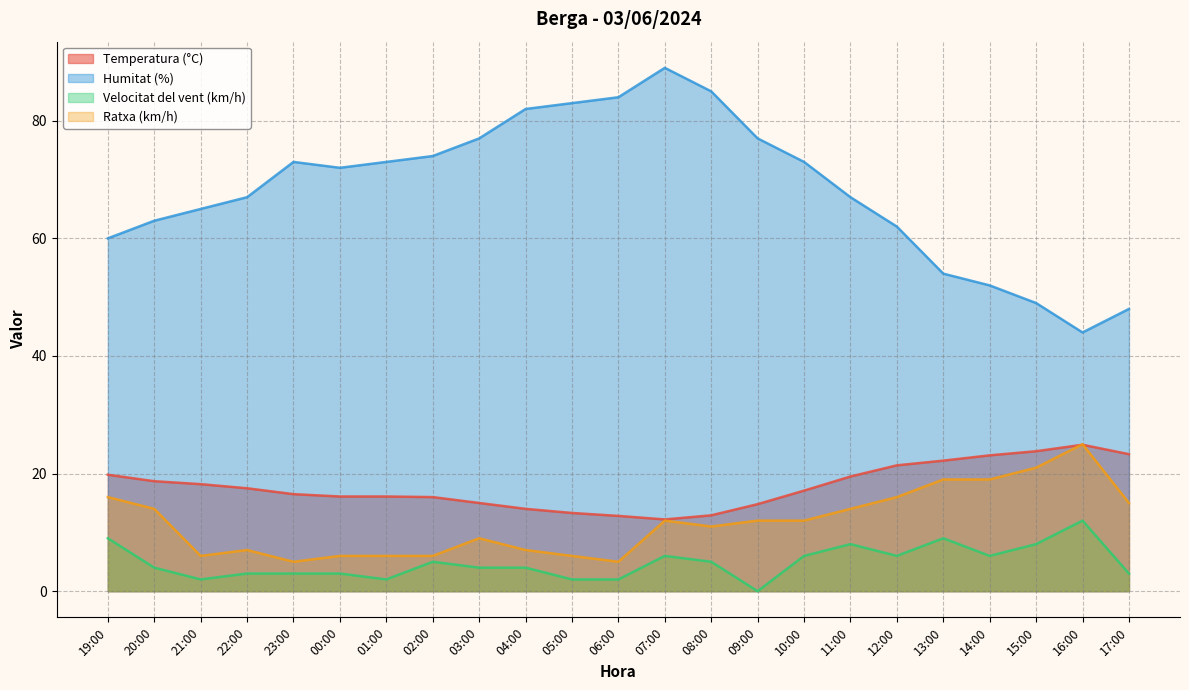

List the series in order of their peak value, highest first.

Humitat (%), Ratxa (km/h), Temperatura (°C), Velocitat del vent (km/h)